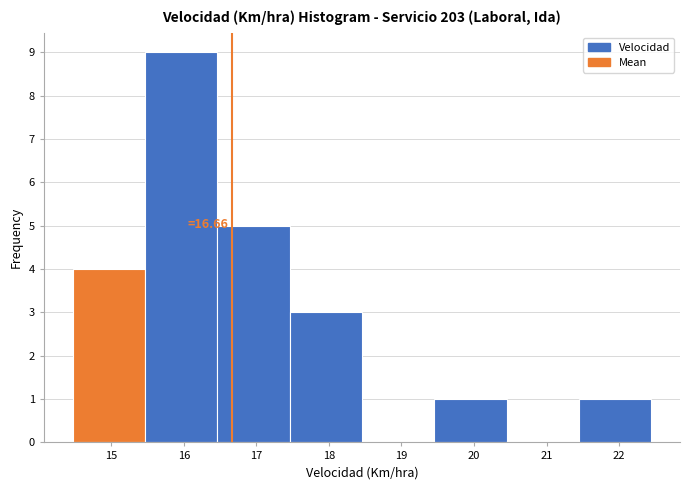

Over which range of the x-axis is the bar tallest?

15.5 to 16.5